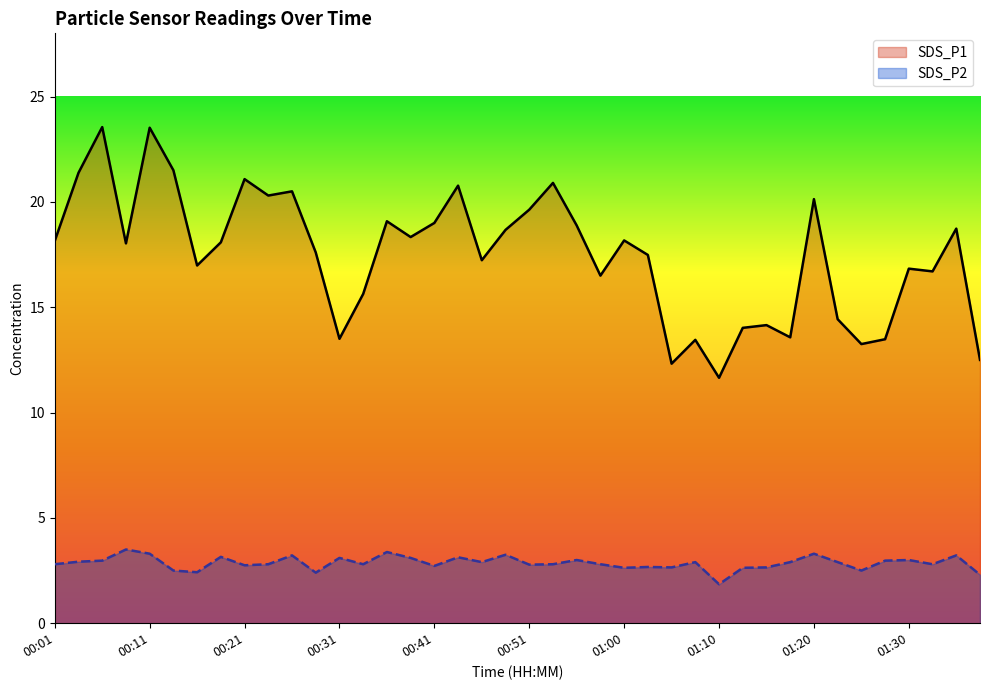

What is the label of the 32nd point from the left?

01:17